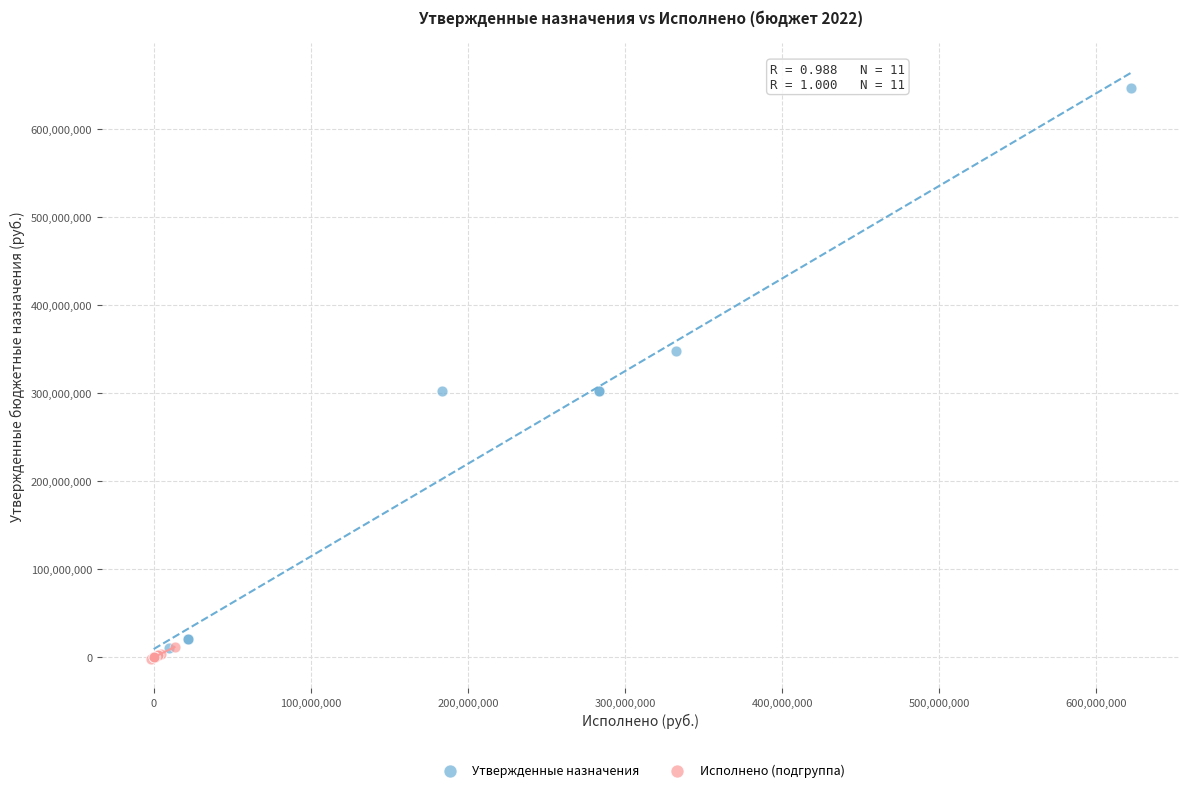

Which series contains the highest Y value?

Утвержденные назначения